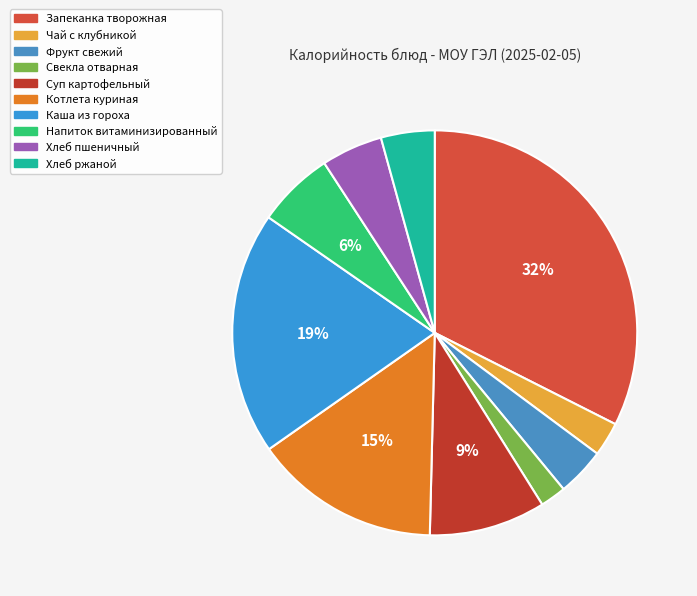

What percentage is the Свекла отварная slice, to the nearest percent?

2%